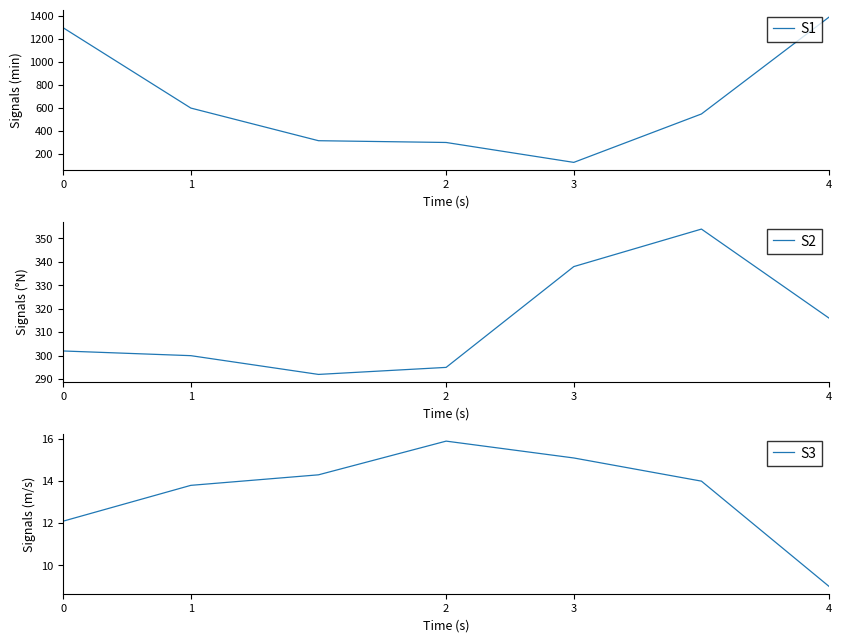

The value of S1 at 2 is 201.6. True or false?

False